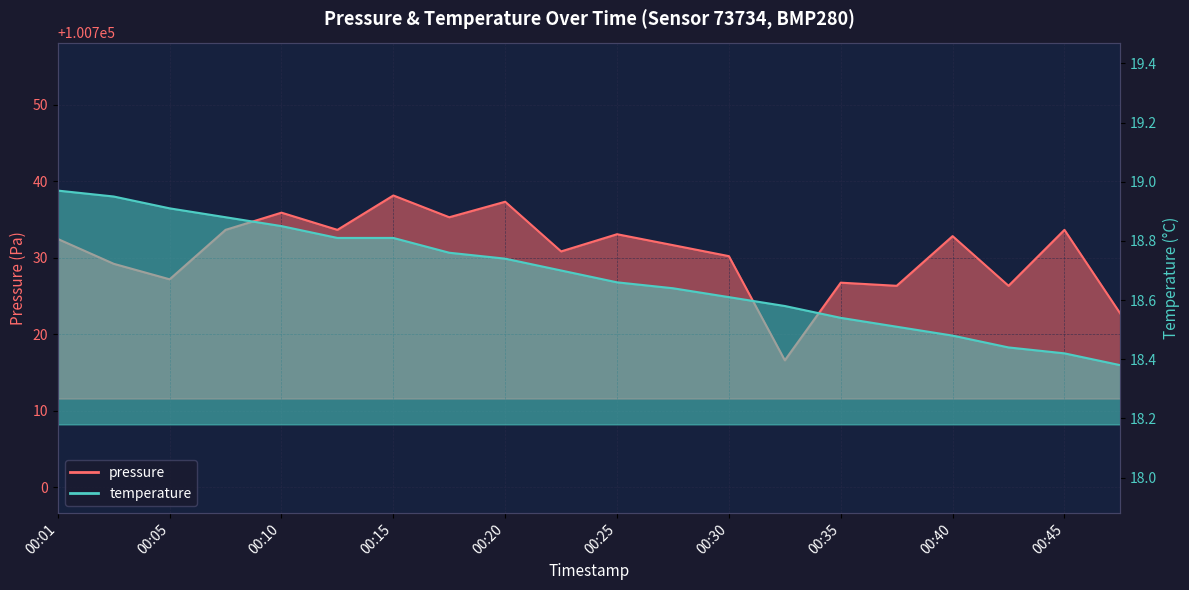

What is the greatest value displayed?

100738.2